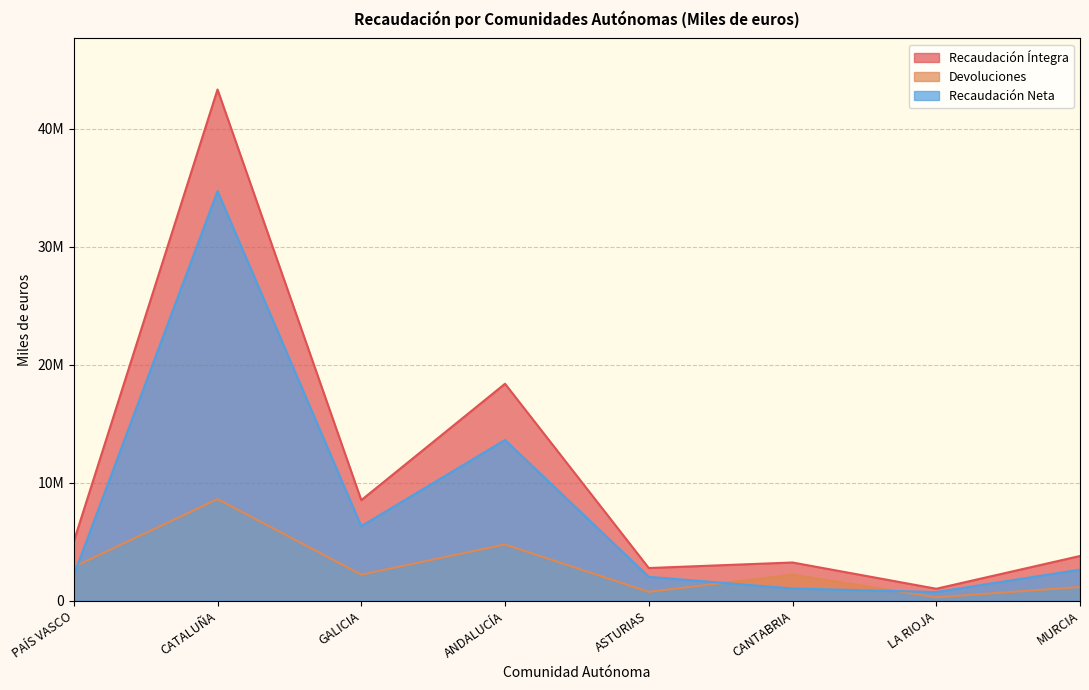

Which has a higher value, GALICIA or ANDALUCÍA?

ANDALUCÍA